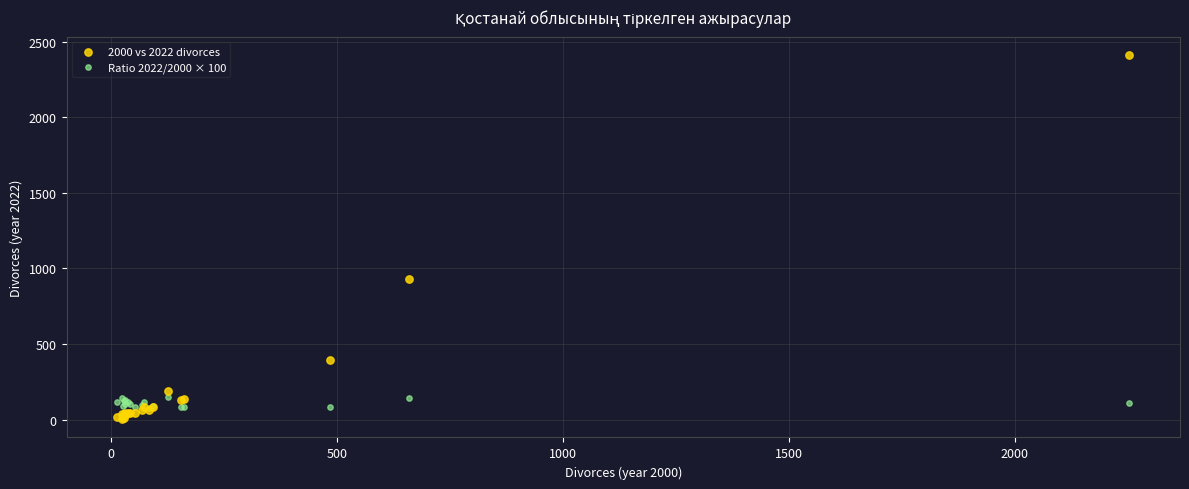

Across all series, what Y value is closest to 1207?

931